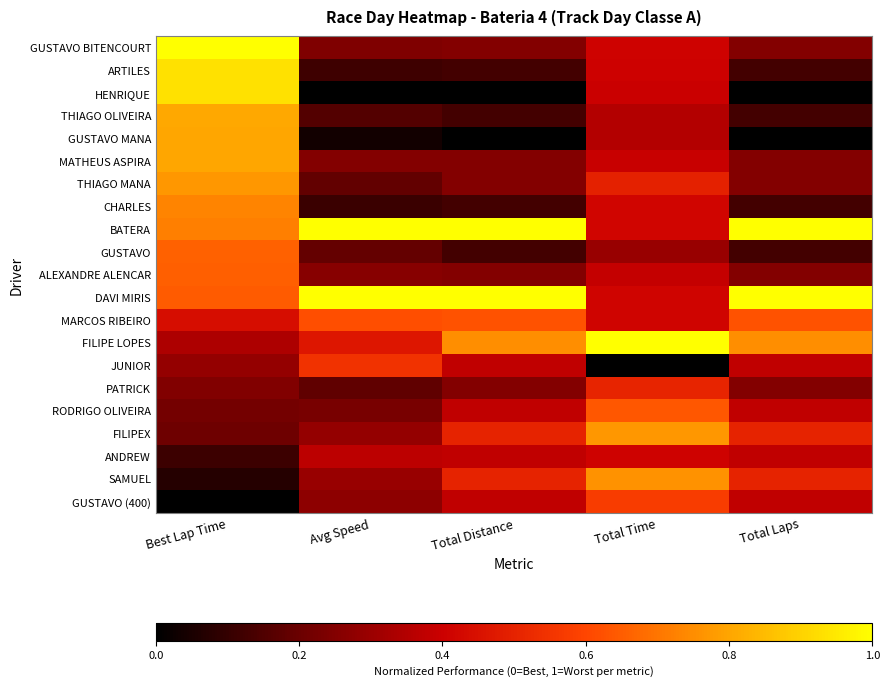

What is the spread (max minus min) of values at Total Distance?

1.0